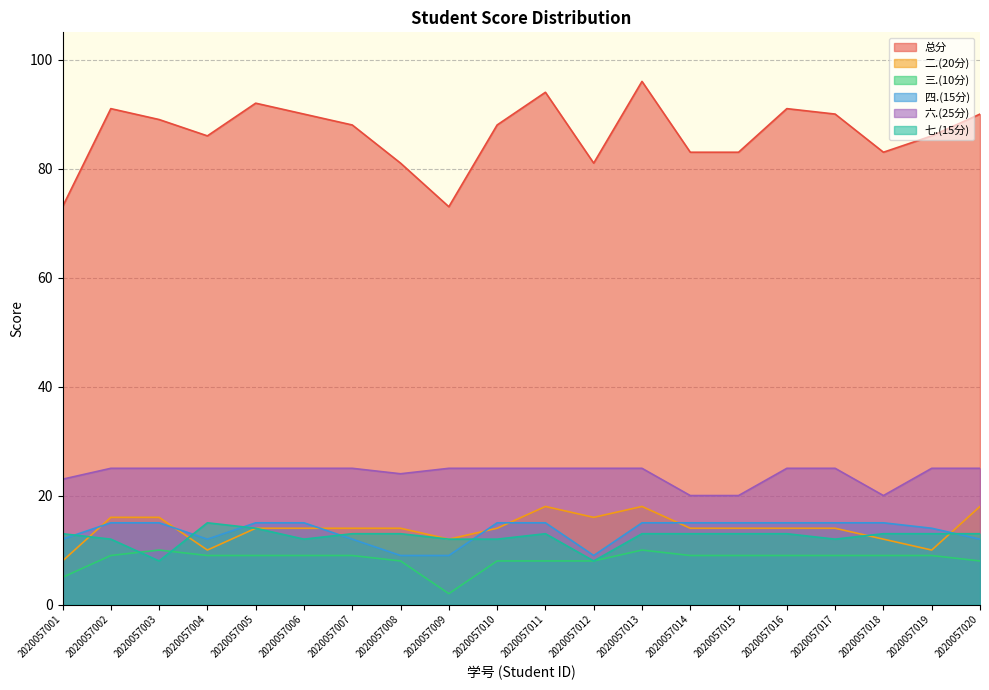

The value of 二.(20分) at 2020057015 is 9. True or false?

False